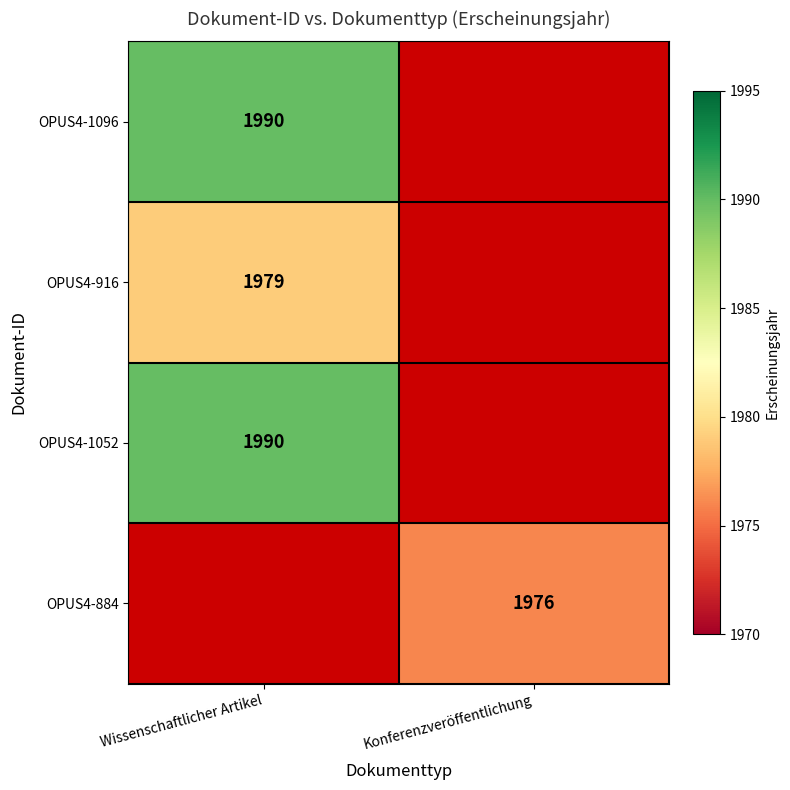

The value of OPUS4-1052 at Wissenschaftlicher Artikel is 3431. True or false?

False